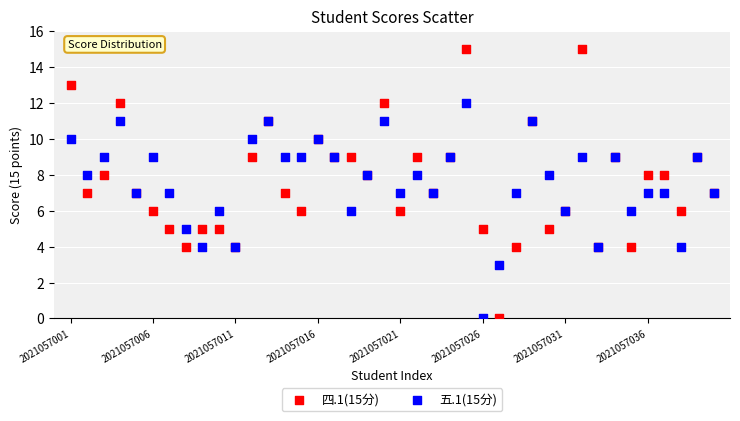

What are all the series names shown in the legend?

四.1(15分), 五.1(15分)